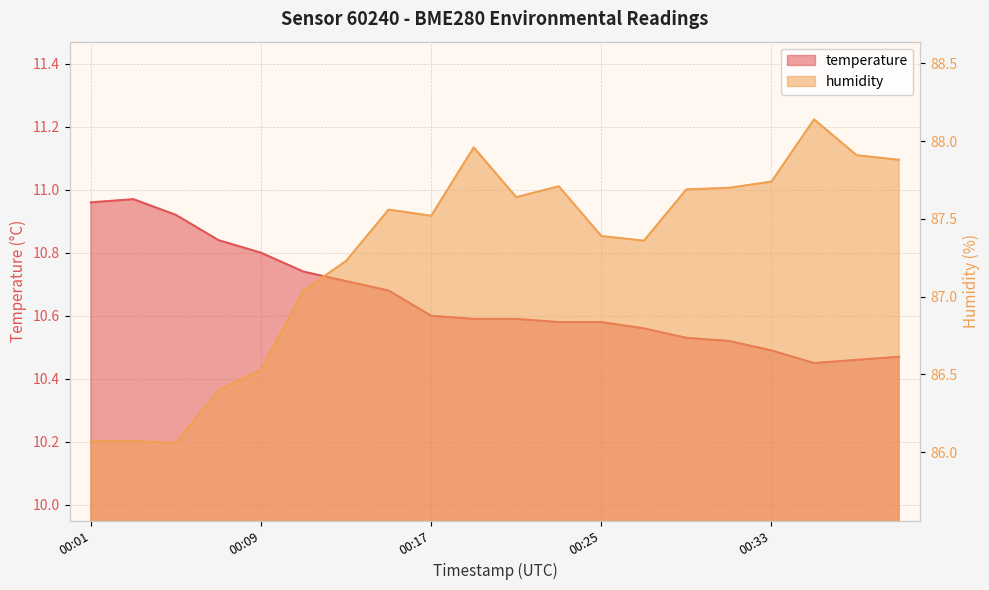

How many data points in humidity are above 87?

15